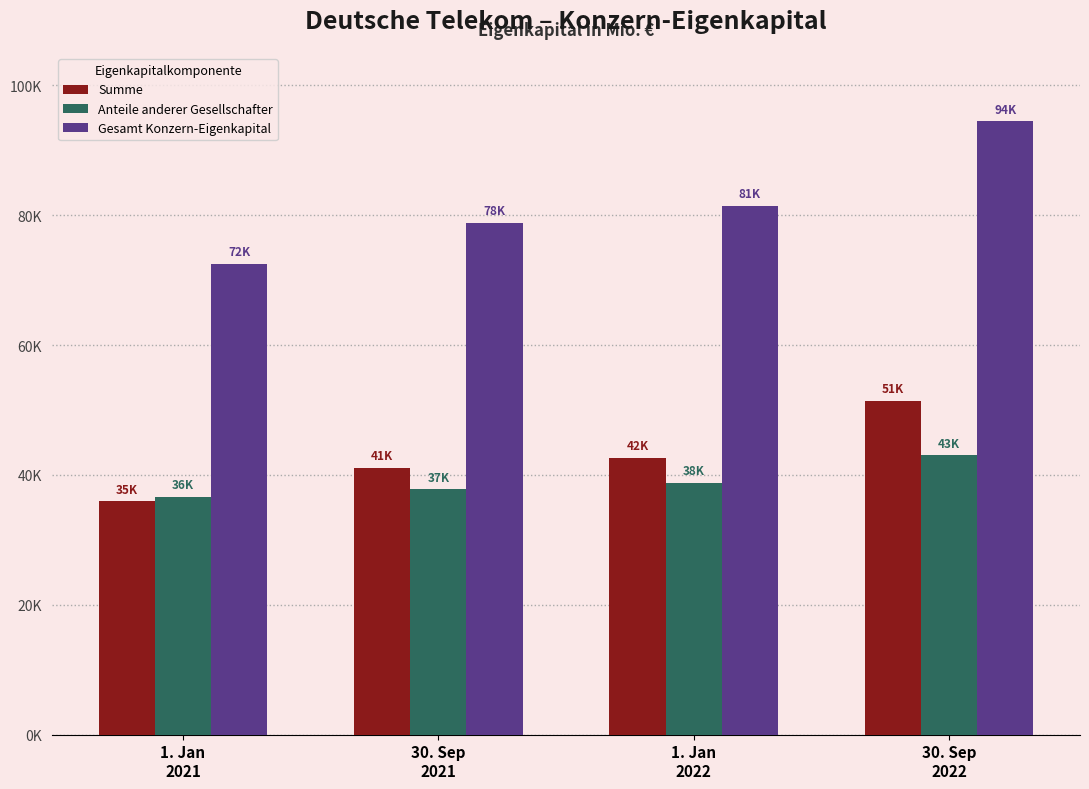

What position from the left is 1. Jan
2022?

3